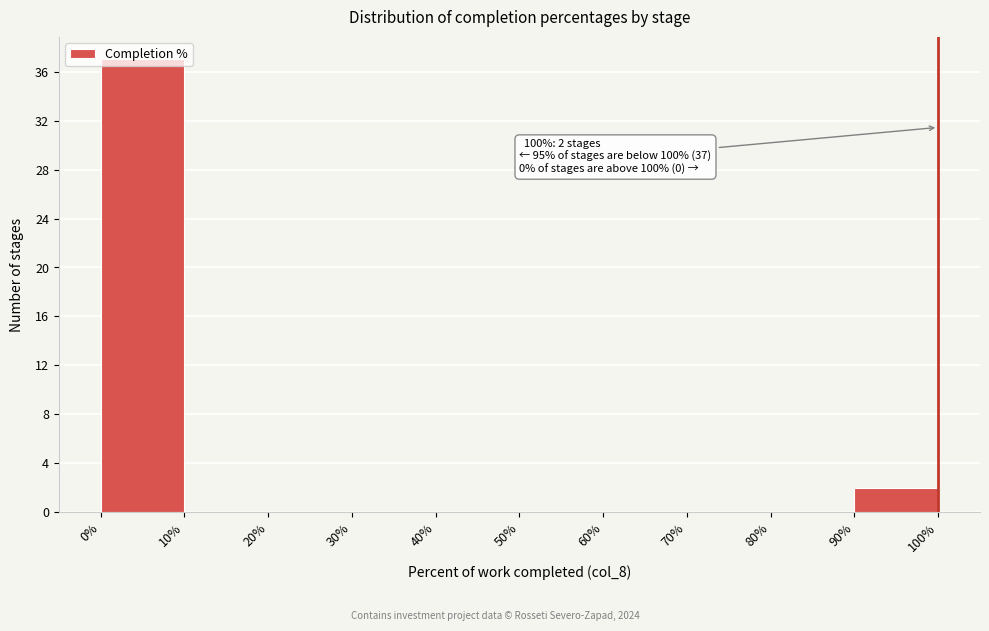

Which range on the x-axis has the tallest bar?

0% to 10%